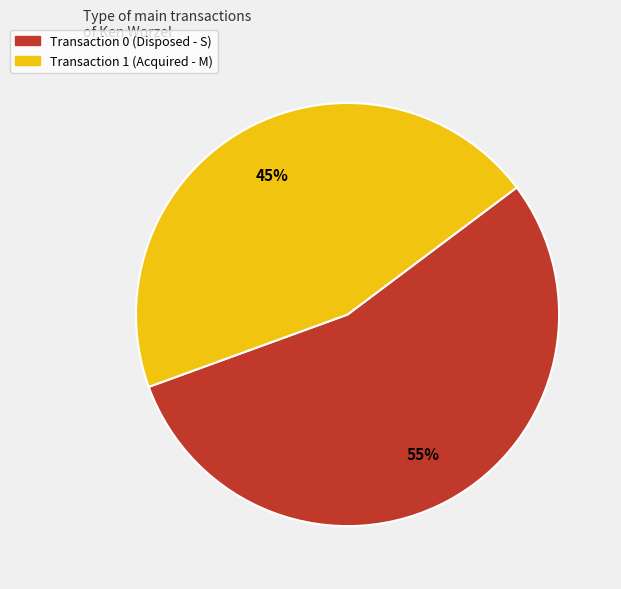

Is there a majority slice in this chart?

Yes